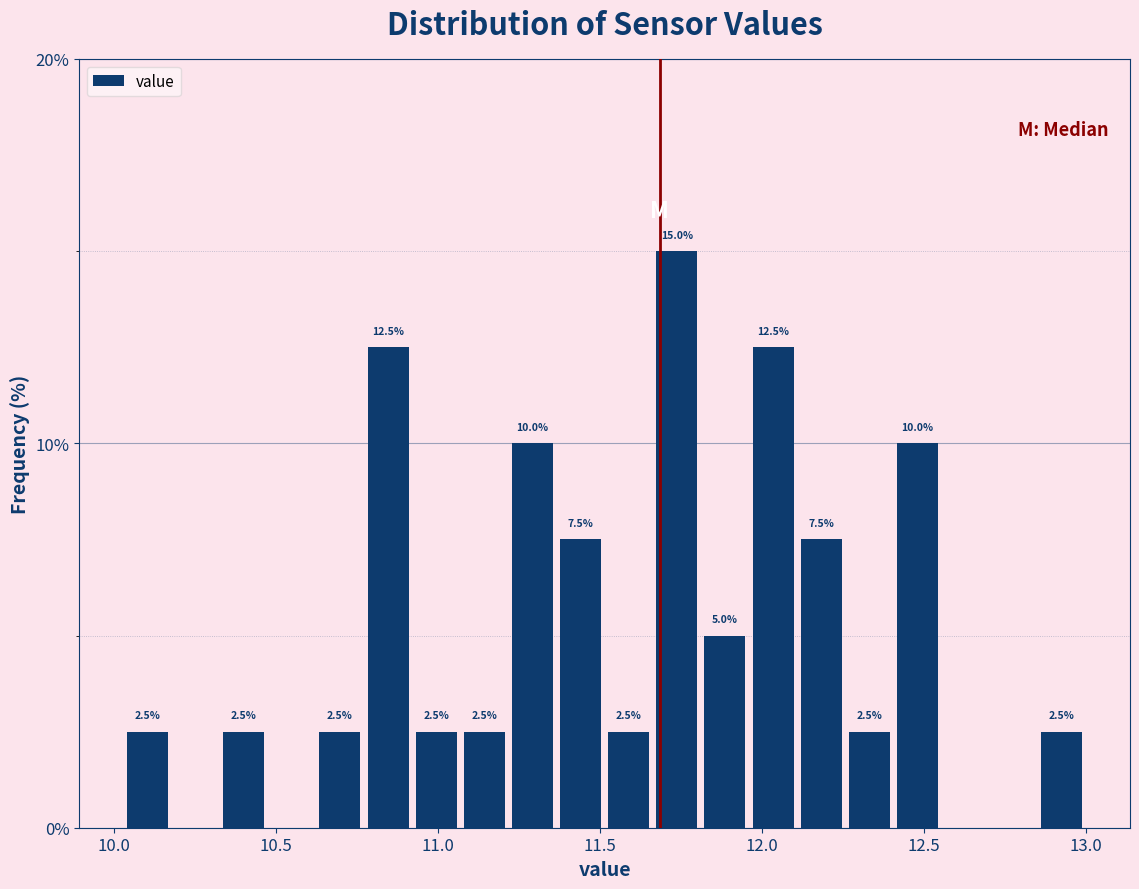

Around what value on the x-axis is the tallest bar? Give the approximate position of its centre, as read against the axis.

11.75